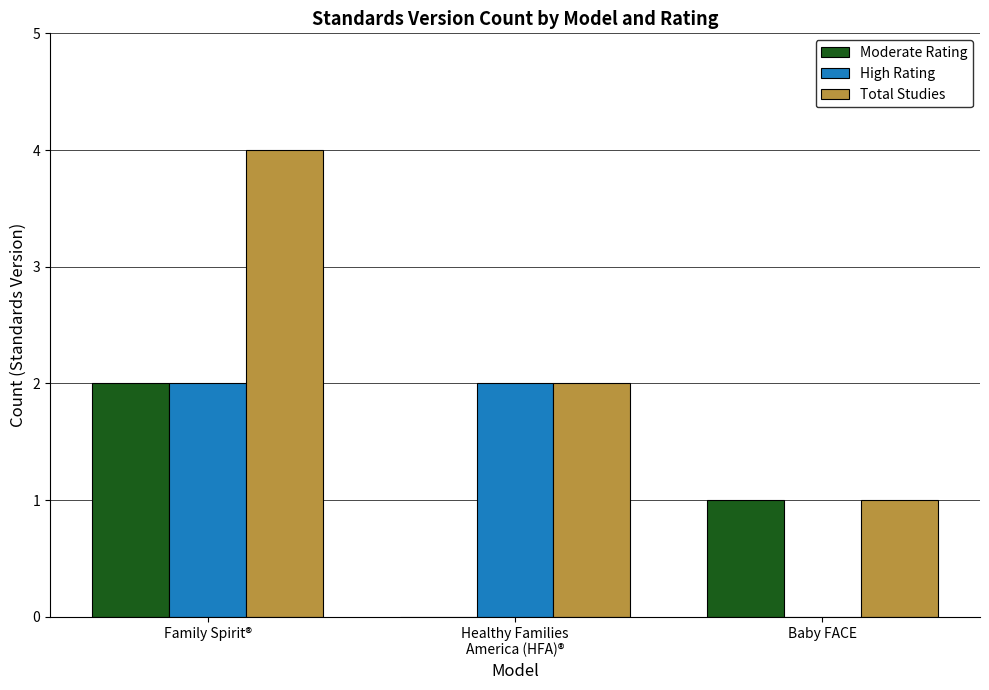

Between Family Spirit® and Baby FACE, which series saw the biggest shift?

Total Studies